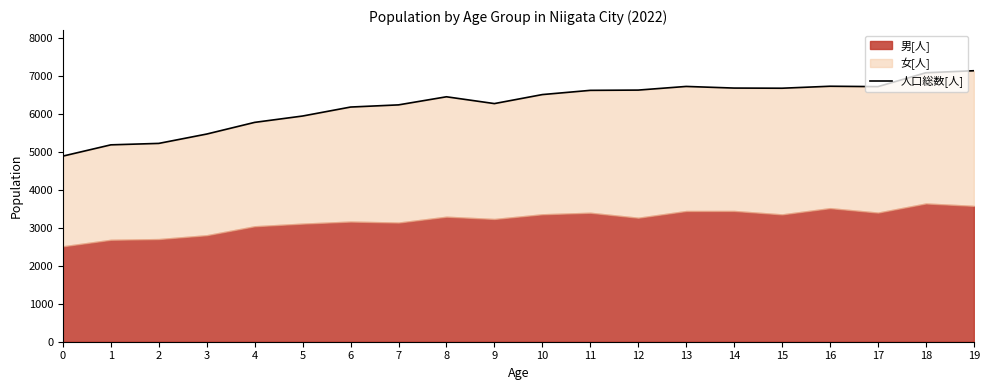

What is the change in value from 4 to 18?

+1305